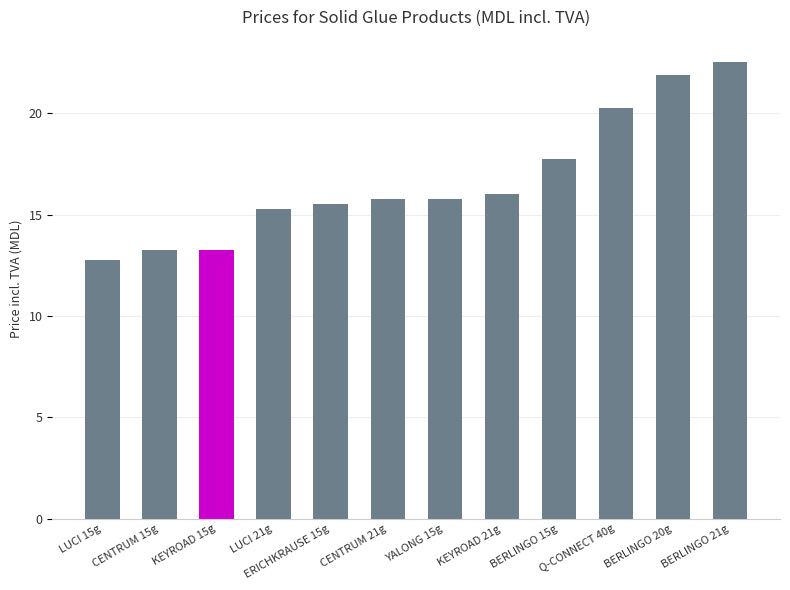

What is the label of the 11th bar from the right?

CENTRUM 15g